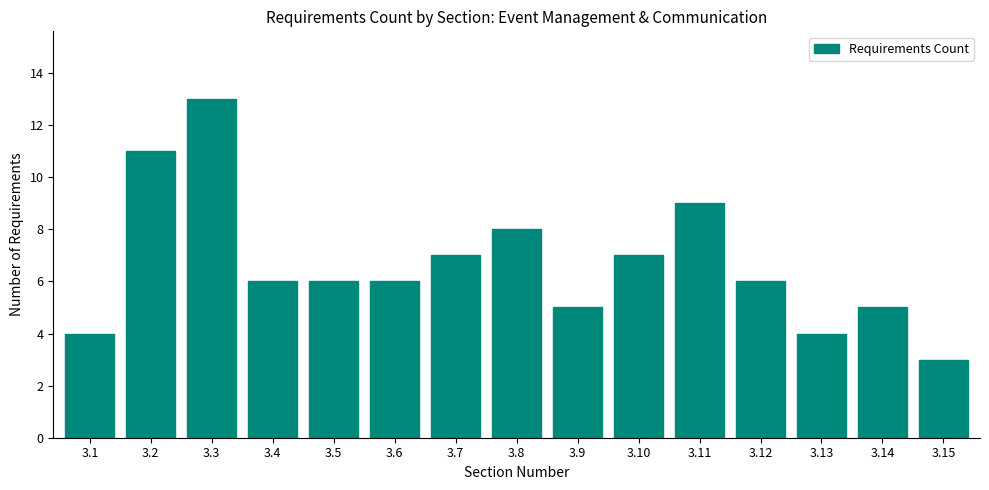

Reading right to left, transcribe all the data shown in this chart.

3.15=3	3.14=5	3.13=4	3.12=6	3.11=9	3.10=7	3.9=5	3.8=8	3.7=7	3.6=6	3.5=6	3.4=6	3.3=13	3.2=11	3.1=4